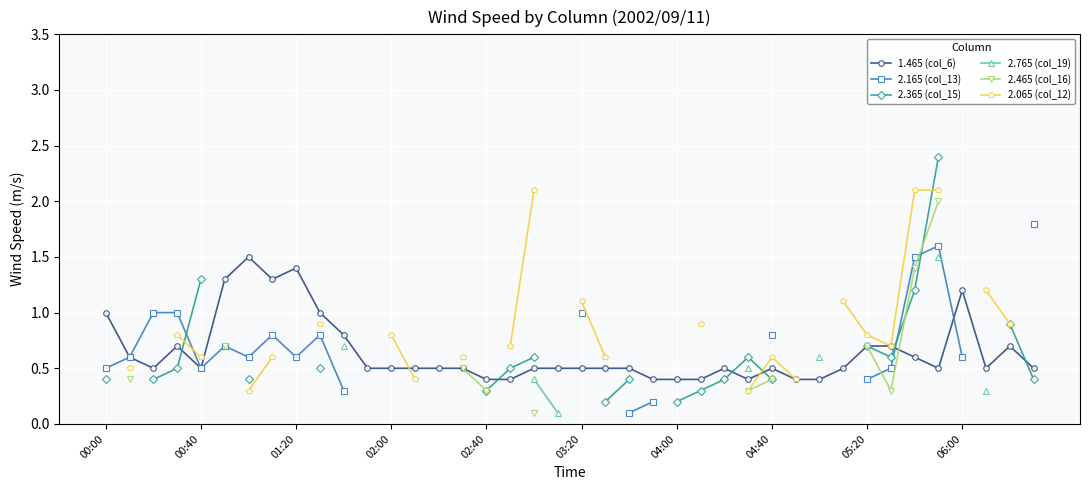

How many interior local peaks does the 1.465 (col_6) series have?

7